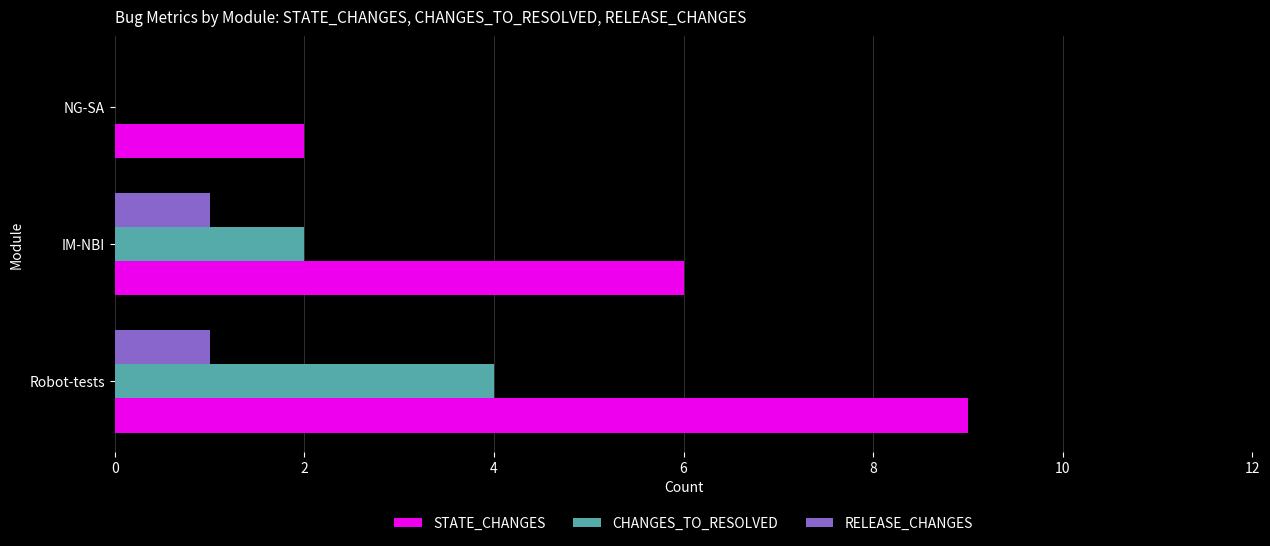

What is the average value of the CHANGES_TO_RESOLVED series?

2